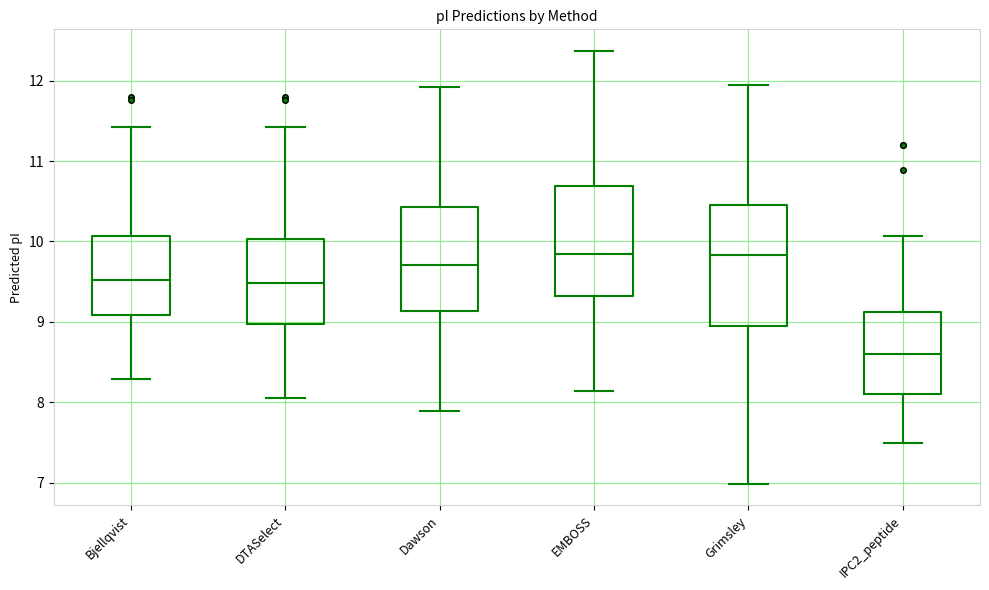

Where is the upper edge of the box for EMBOSS on the y-axis? The values are not printed on the chart, so give them approximately, as read against the axis.

10.7